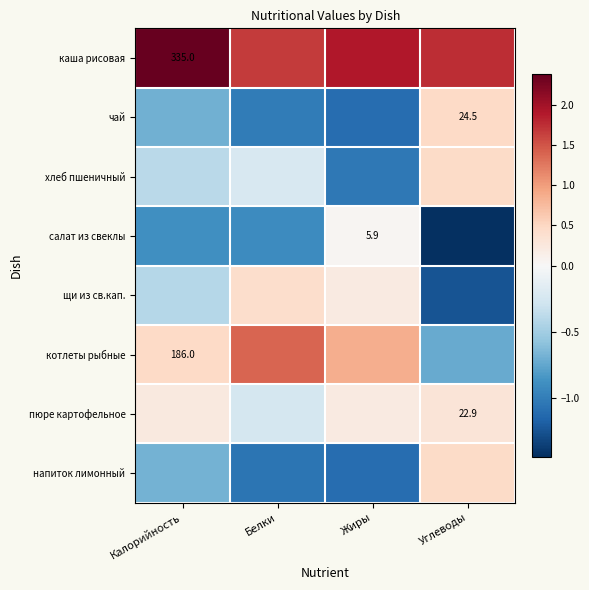

The котлеты рыбные series shows 1.5 at Жиры. True or false?

False